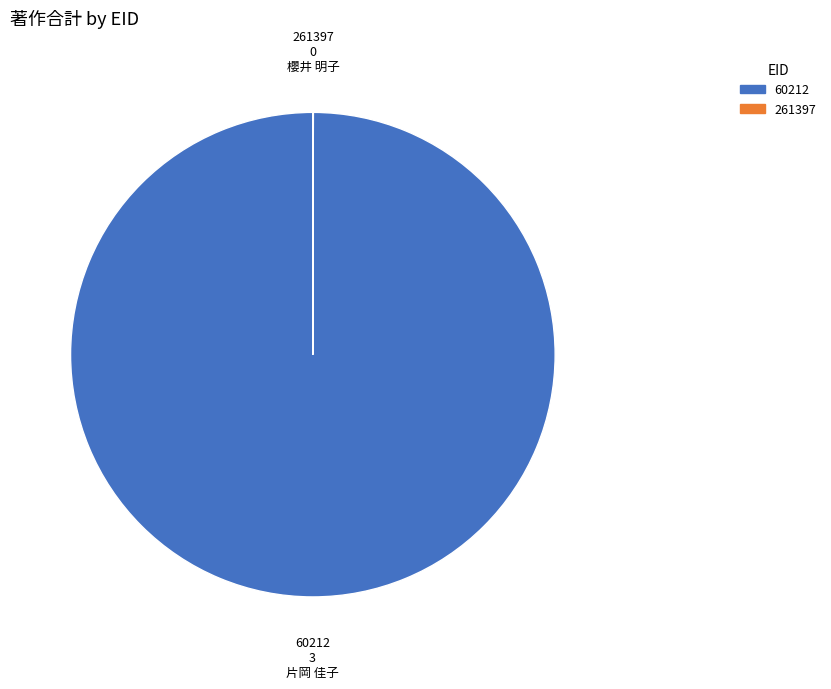

The 60212 slice represents 100% of the pie. True or false?

True